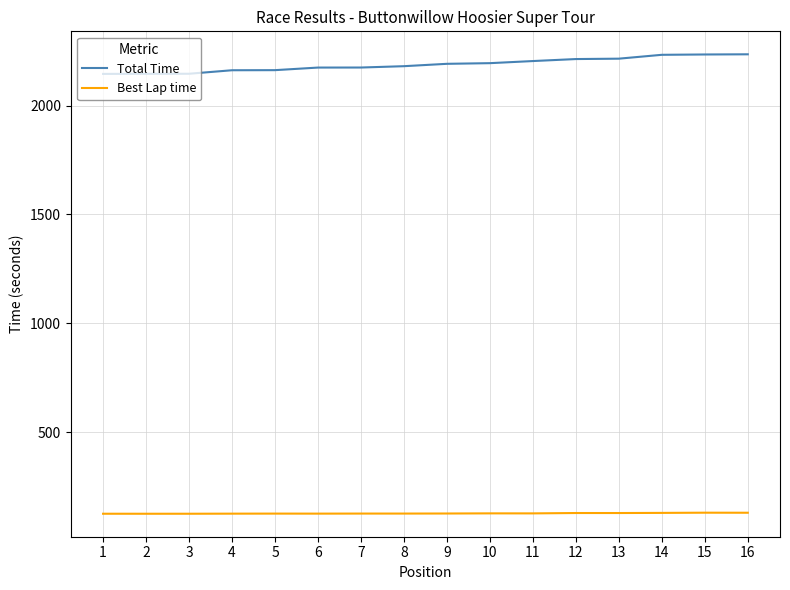

How many values in the Best Lap time series exceed 126?

13